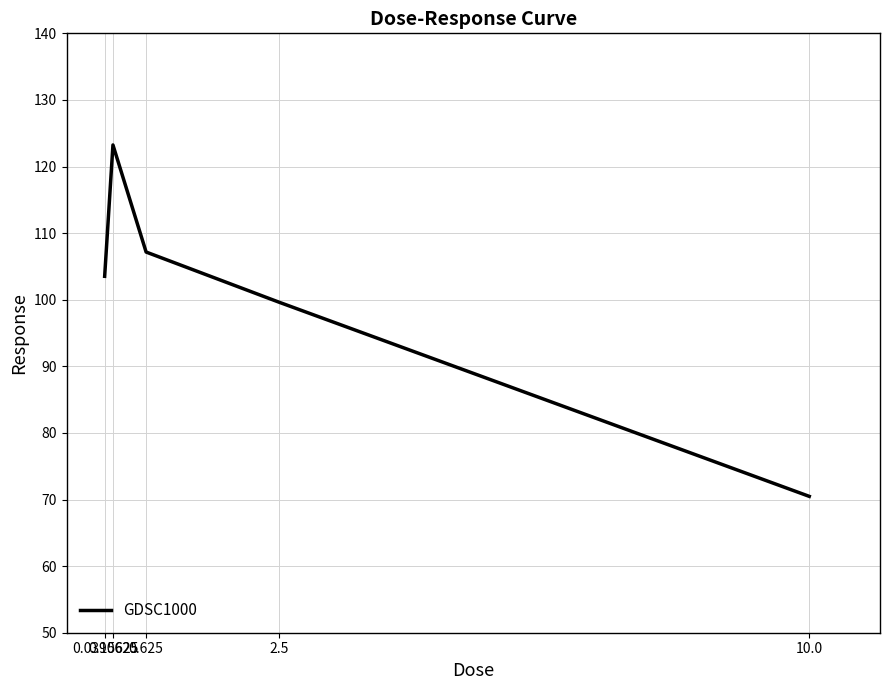

What is the average value?

100.8